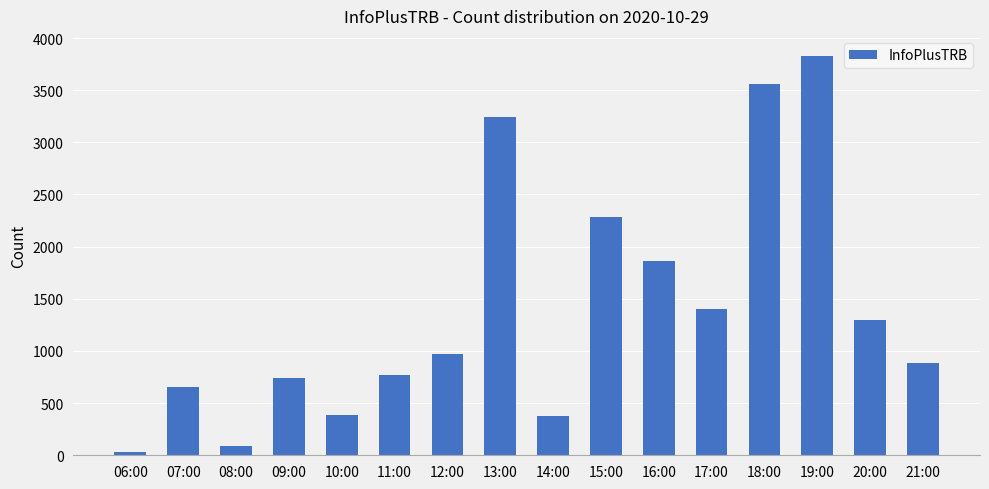

Does the chart contain any negative values?

No